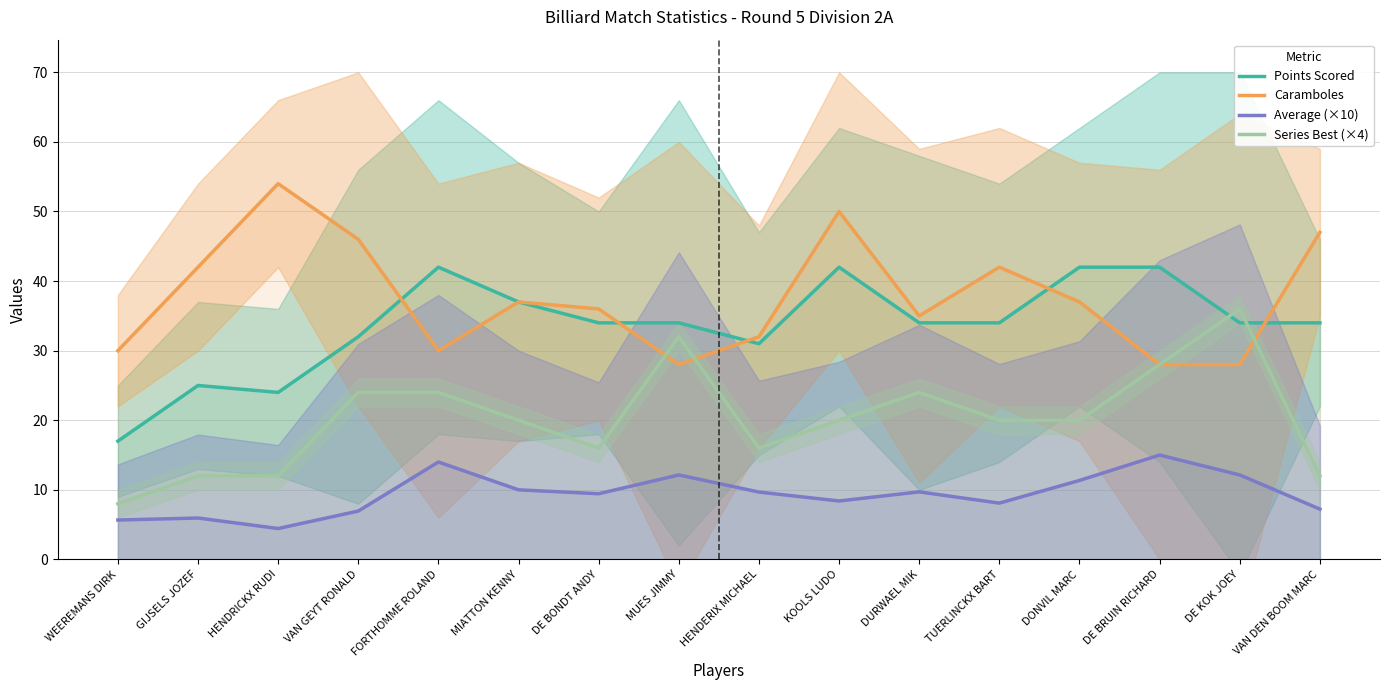

Between GIJSELS JOZEF and DE KOK JOEY, which series saw the biggest shift?

Series Best (×4)